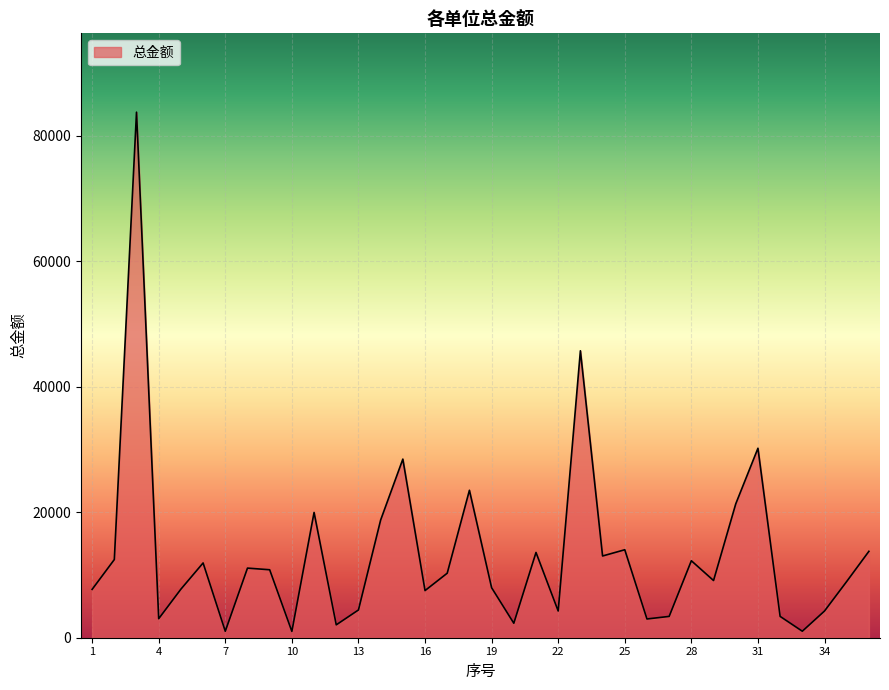

What is the greatest value displayed?

83768.5